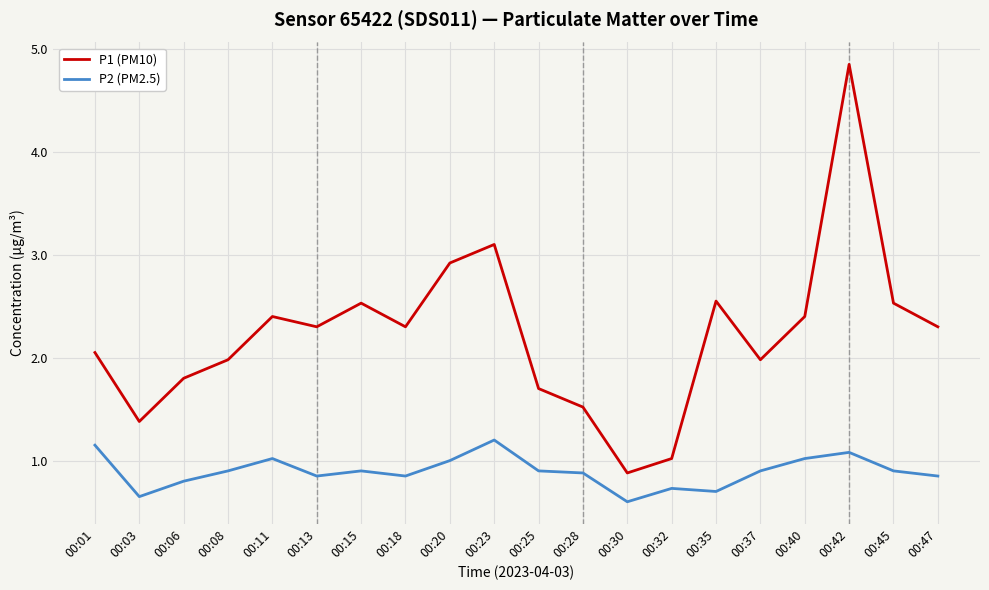

Is it true that P2 (PM2.5) equals 0.4 at 00:45?

False